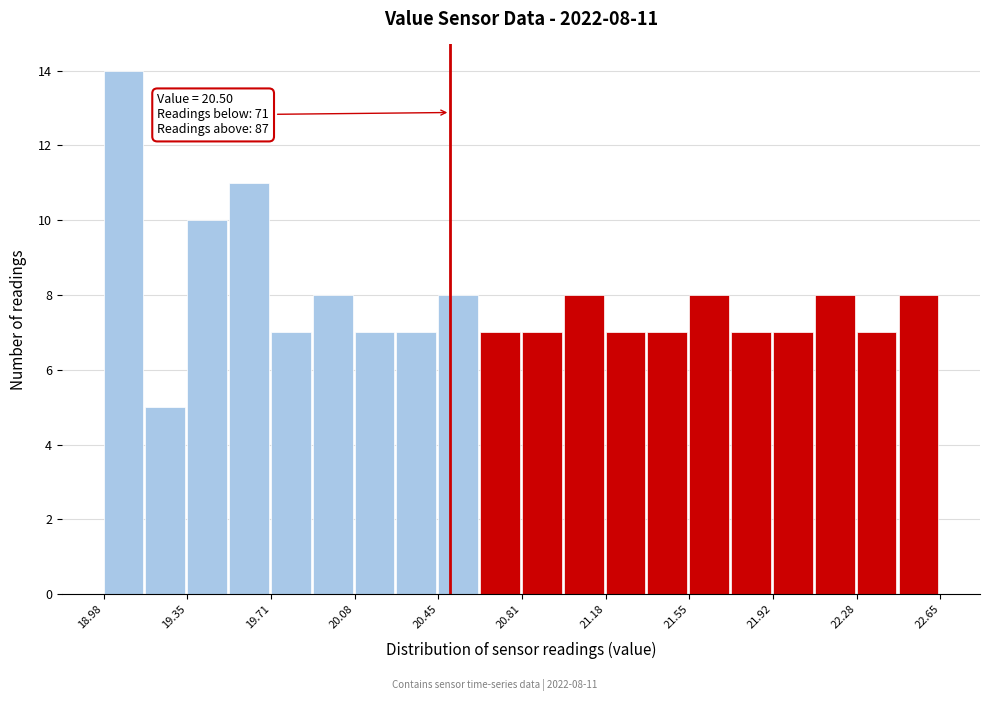

Read against the x-axis, roughly where is the centre of the tallest bar?

19.05